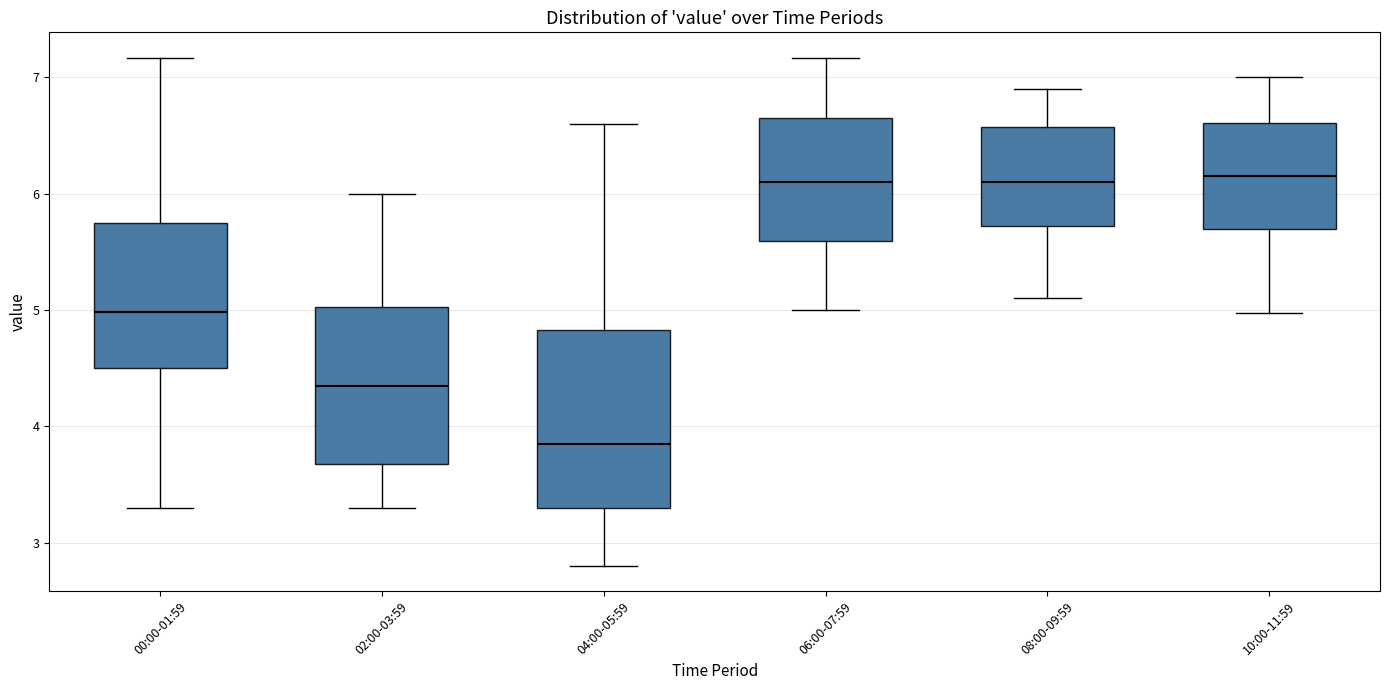

Where does the upper whisker of the box for 02:00-03:59 end on the y-axis? The values are not printed on the chart, so give them approximately, as read against the axis.

6.0